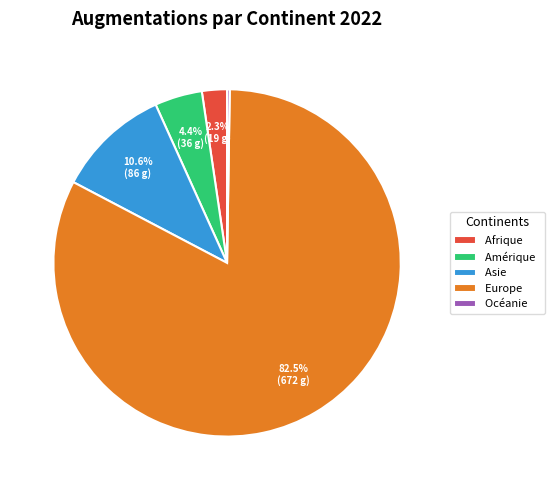

Between Europe and Amérique, which is larger?

Europe